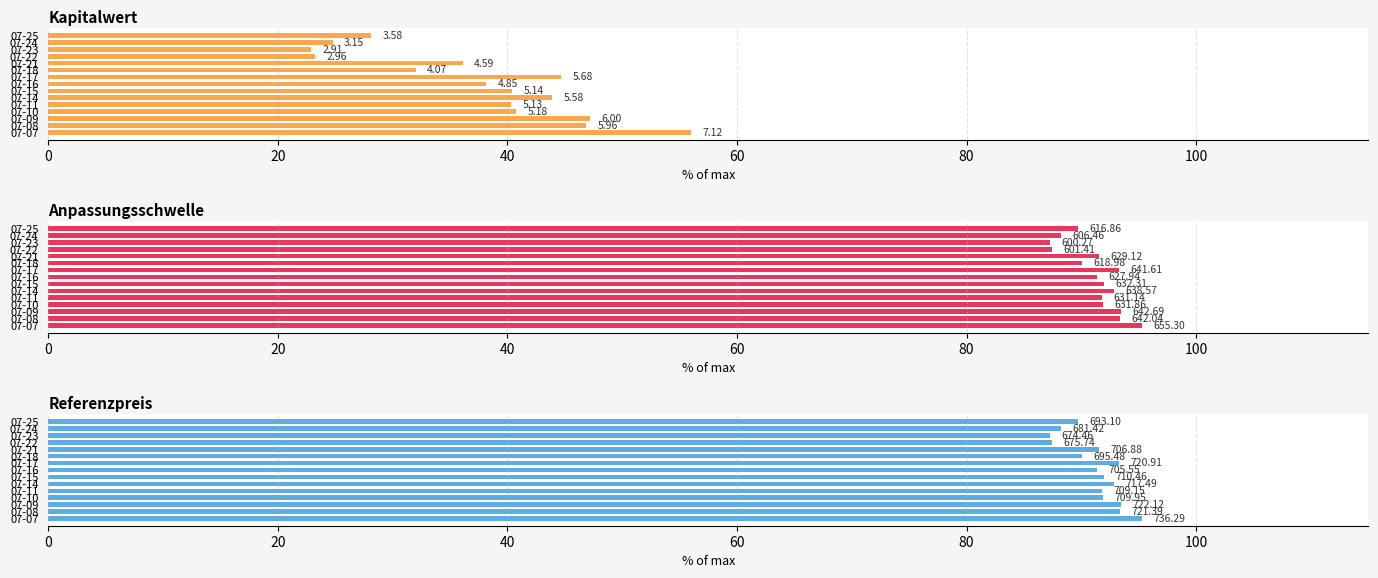

What is the lowest value of the Anpassungsschwelle series?

87.3